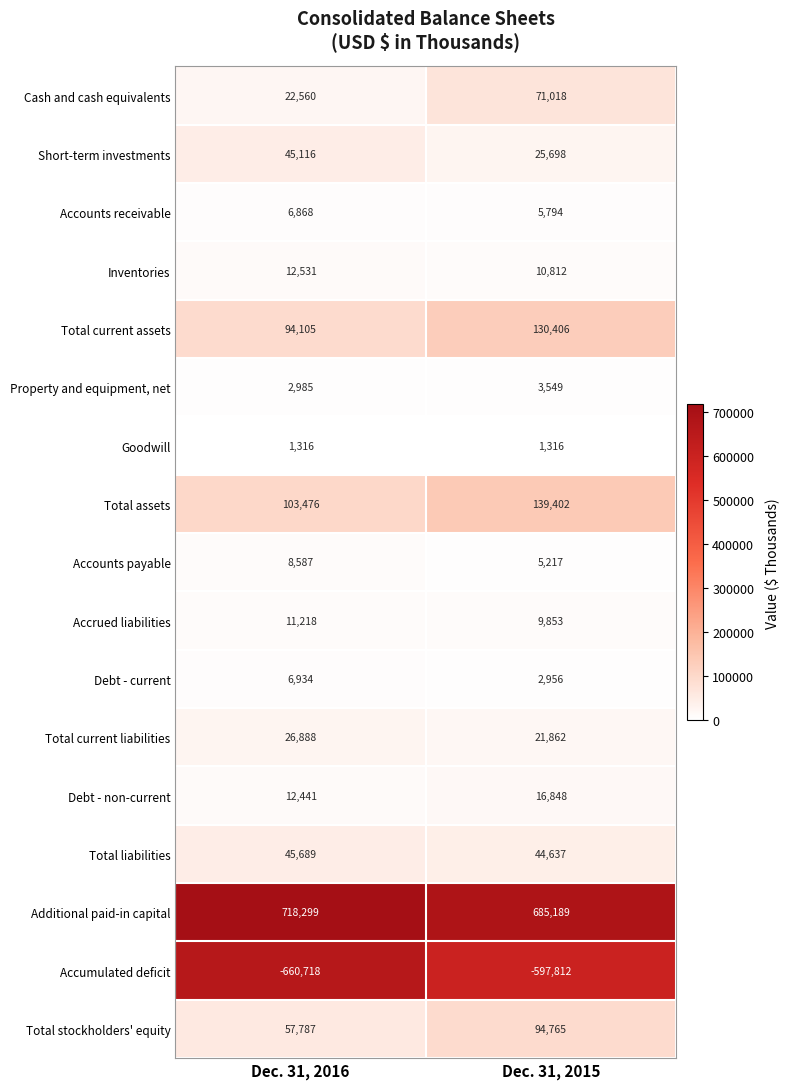

What is the spread (max minus min) of values at Dec. 31, 2015?

1283001